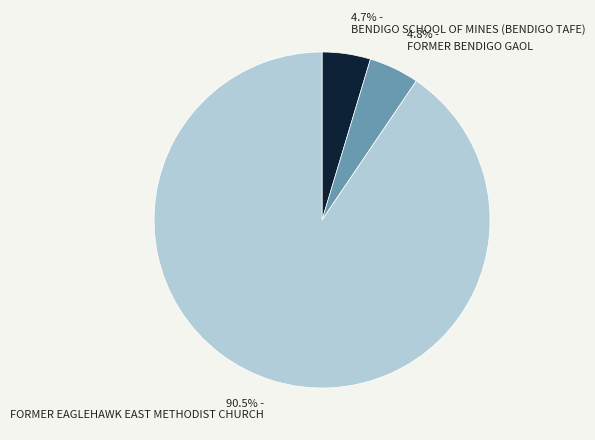

How many slices are in this pie chart?

3